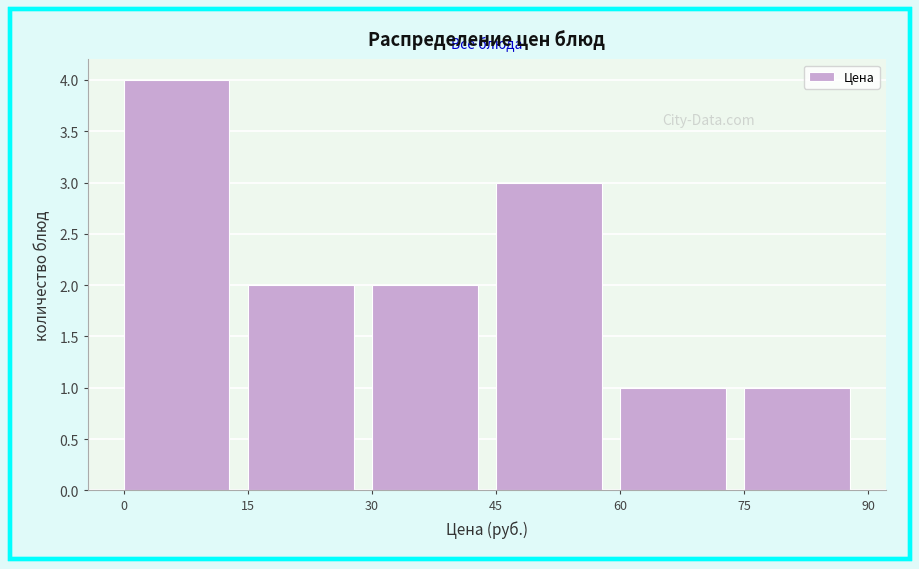

Reading left to right, transcribe this chart: for each bar, give the range it covers on the x-axis and its height. The values are not printed on the chart, so give them approximately, as read against the axis.

0 to 15: 4
15 to 30: 2
30 to 45: 2
45 to 60: 3
60 to 75: 1
75 to 90: 1